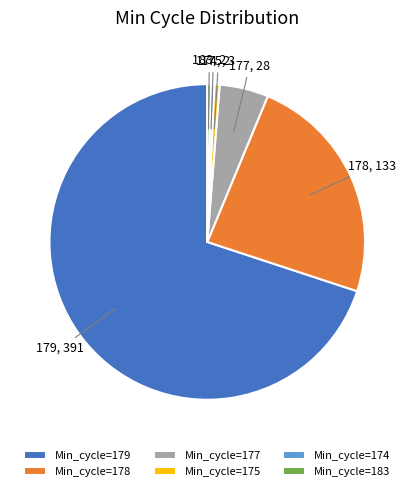

Which category has the biggest portion of the pie?

Min_cycle=179